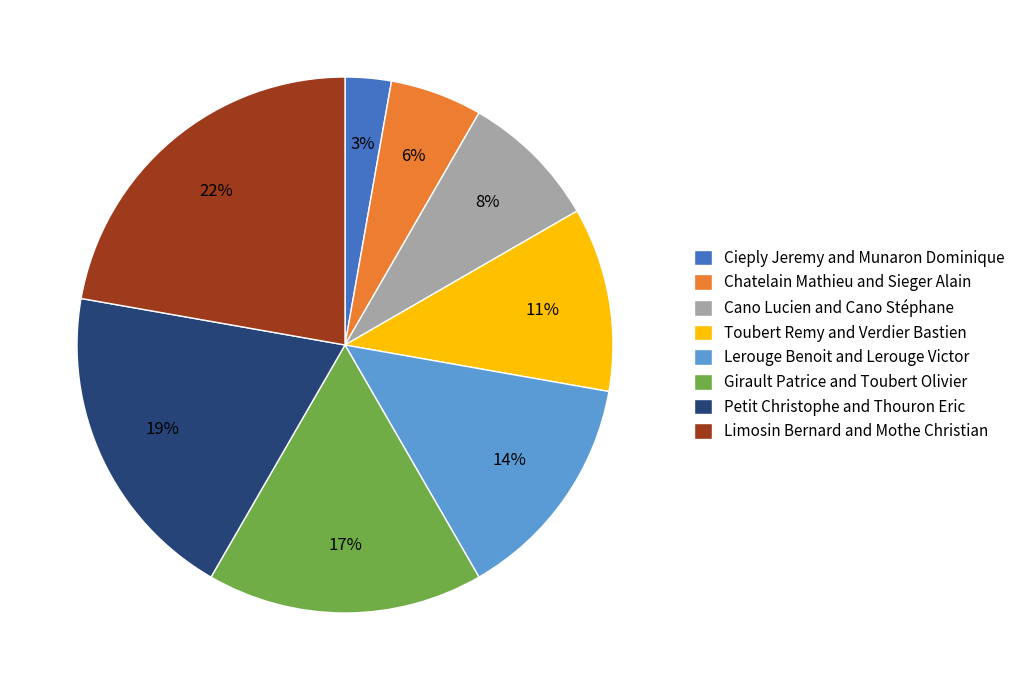

Do Chatelain Mathieu and Sieger Alain and Cano Lucien and Cano Stéphane together represent more than half of the pie?

No